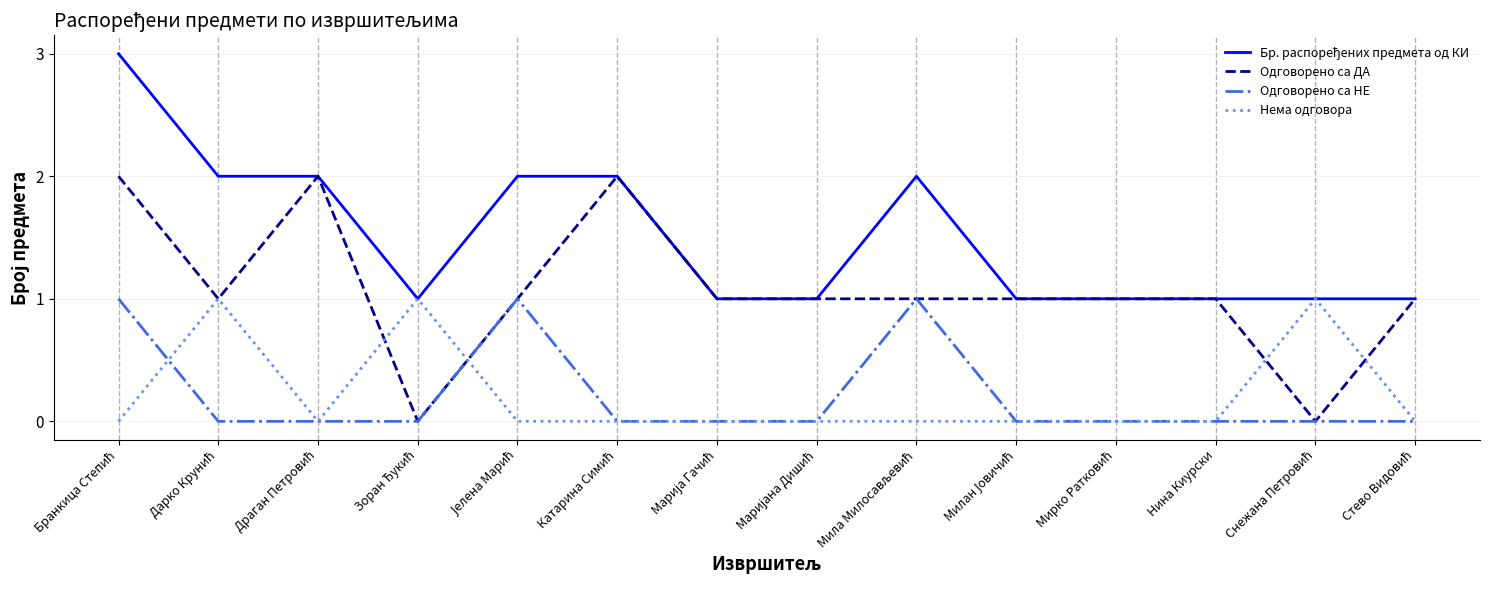

The value of Одговорено са ДА at Нина Киурски is 0. True or false?

False